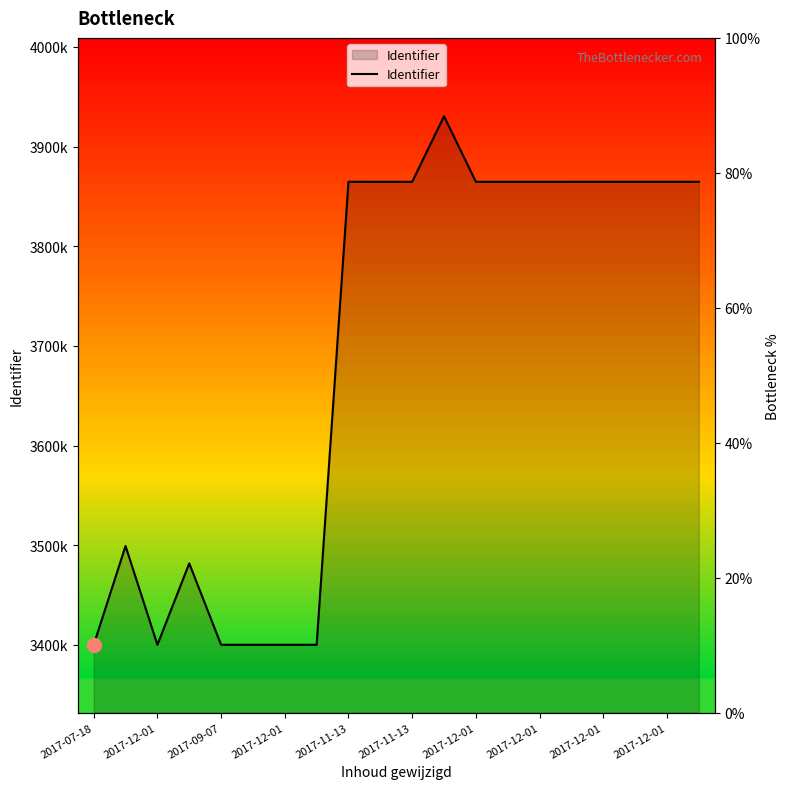

What is the value of the 11th point from the left?

3864672